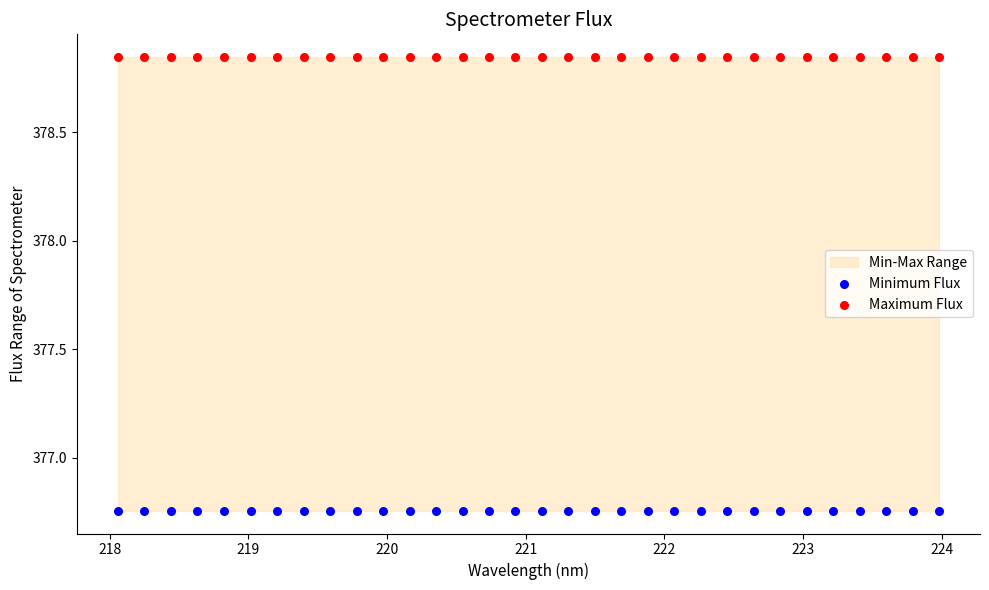

Which series reaches the minimum Y coordinate?

Minimum Flux